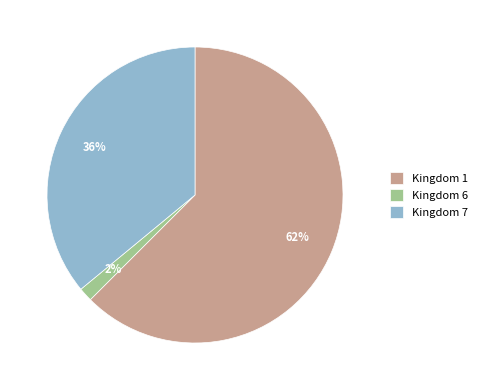

Count the number of slices in the pie.

3